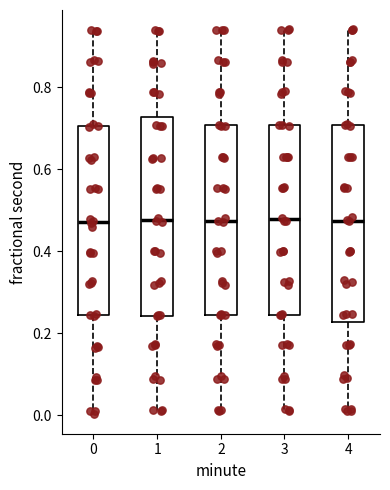

Reading left to right, transcribe this box plot: for each box, give where its median line is, the range the box spans, and where its two whiskers end, as read against the y-axis. The values are not printed on the chart, so give them approximately, as read against the axis.

0: median 0.48, box 0.24 to 0.70, whiskers 0.00 to 0.94
1: median 0.48, box 0.24 to 0.72, whiskers 0.00 to 0.94
2: median 0.48, box 0.24 to 0.70, whiskers 0.02 to 0.94
3: median 0.48, box 0.24 to 0.70, whiskers 0.02 to 0.94
4: median 0.48, box 0.22 to 0.70, whiskers 0.02 to 0.94